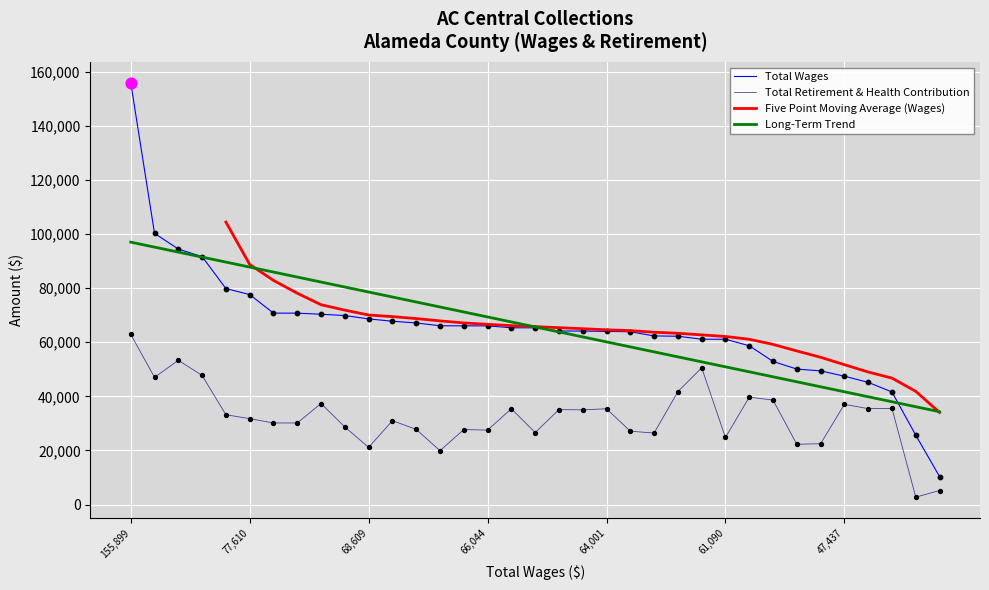

Is the value of Total Wages at 17 greater than the value of Total Retirement & Health Contribution at 7?

Yes